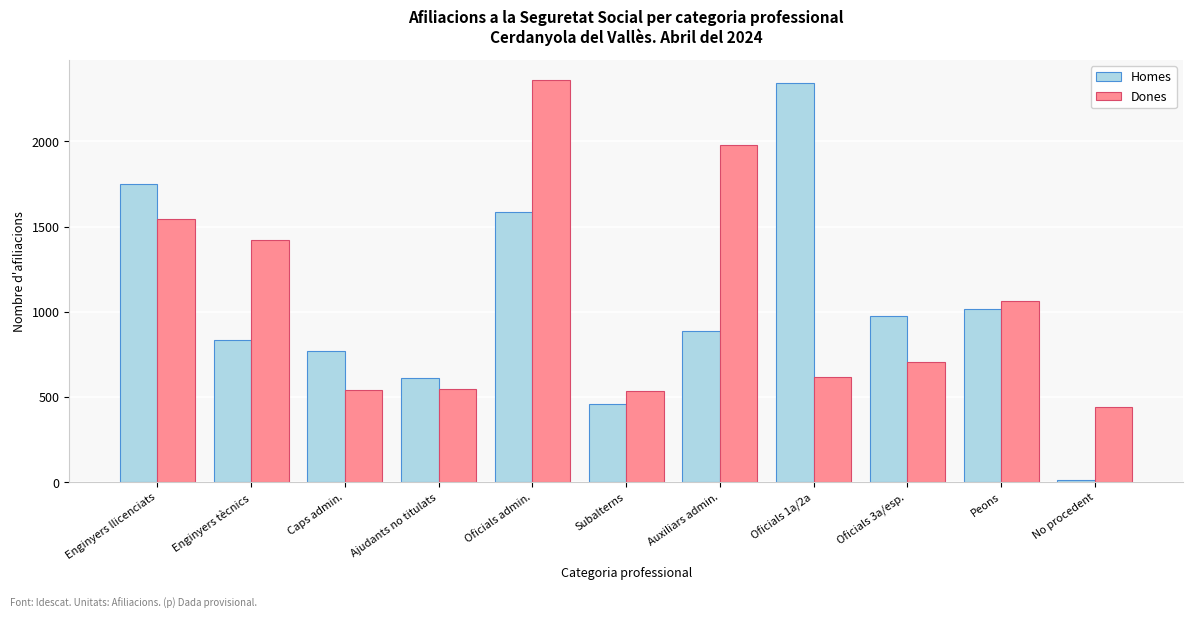

The value of Dones at Oficials 1a/2a is 138. True or false?

False